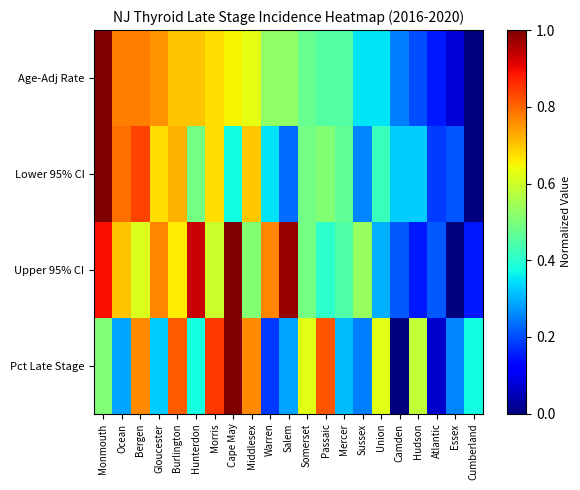

Reading right to left, extract all data points from this chart.

Age-Adj Rate: Cumberland=0.0	Essex=0.1	Atlantic=0.2	Hudson=0.2	Camden=0.2	Union=0.4	Sussex=0.4	Mercer=0.4	Passaic=0.4	Somerset=0.5	Salem=0.5	Warren=0.5	Middlesex=0.6	Cape May=0.7	Morris=0.7	Hunterdon=0.7	Burlington=0.7	Gloucester=0.8	Bergen=0.8	Ocean=0.8	Monmouth=1.0
Lower 95% CI: Cumberland=0.0	Essex=0.2	Atlantic=0.2	Hudson=0.3	Camden=0.3	Union=0.4	Sussex=0.3	Mercer=0.5	Passaic=0.5	Somerset=0.5	Salem=0.2	Warren=0.3	Middlesex=0.7	Cape May=0.4	Morris=0.7	Hunterdon=0.5	Burlington=0.7	Gloucester=0.7	Bergen=0.8	Ocean=0.8	Monmouth=1.0
Upper 95% CI: Cumberland=0.1	Essex=0.0	Atlantic=0.2	Hudson=0.1	Camden=0.2	Union=0.3	Sussex=0.5	Mercer=0.4	Passaic=0.4	Somerset=0.5	Salem=1.0	Warren=0.8	Middlesex=0.5	Cape May=1.0	Morris=0.6	Hunterdon=0.9	Burlington=0.7	Gloucester=0.8	Bergen=0.6	Ocean=0.7	Monmouth=0.9
Pct Late Stage: Cumberland=0.4	Essex=0.3	Atlantic=0.1	Hudson=0.6	Camden=0.0	Union=0.6	Sussex=0.3	Mercer=0.3	Passaic=0.8	Somerset=0.6	Salem=0.3	Warren=0.2	Middlesex=0.8	Cape May=1.0	Morris=0.8	Hunterdon=0.4	Burlington=0.8	Gloucester=0.3	Bergen=0.8	Ocean=0.3	Monmouth=0.5